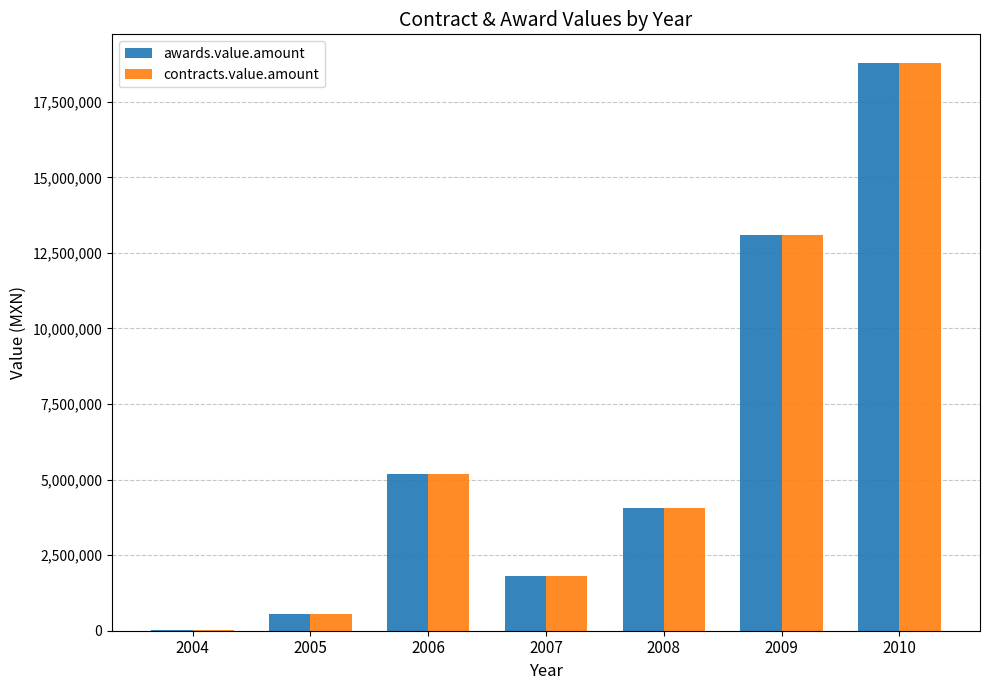

What is the sum of the contracts.value.amount values at 2009 and 2008?

17146775.8